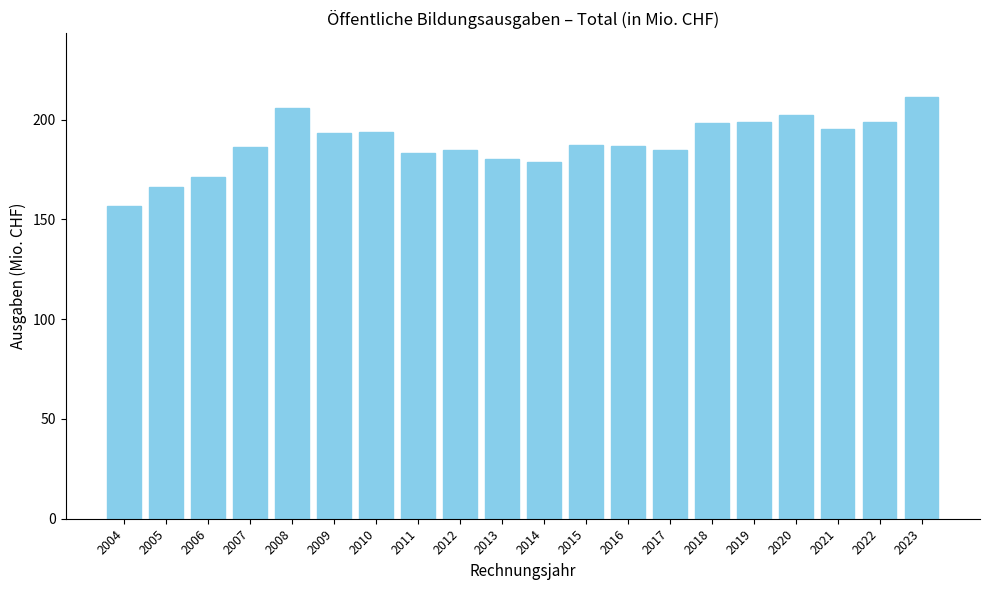

What is the greatest value displayed?

211.5